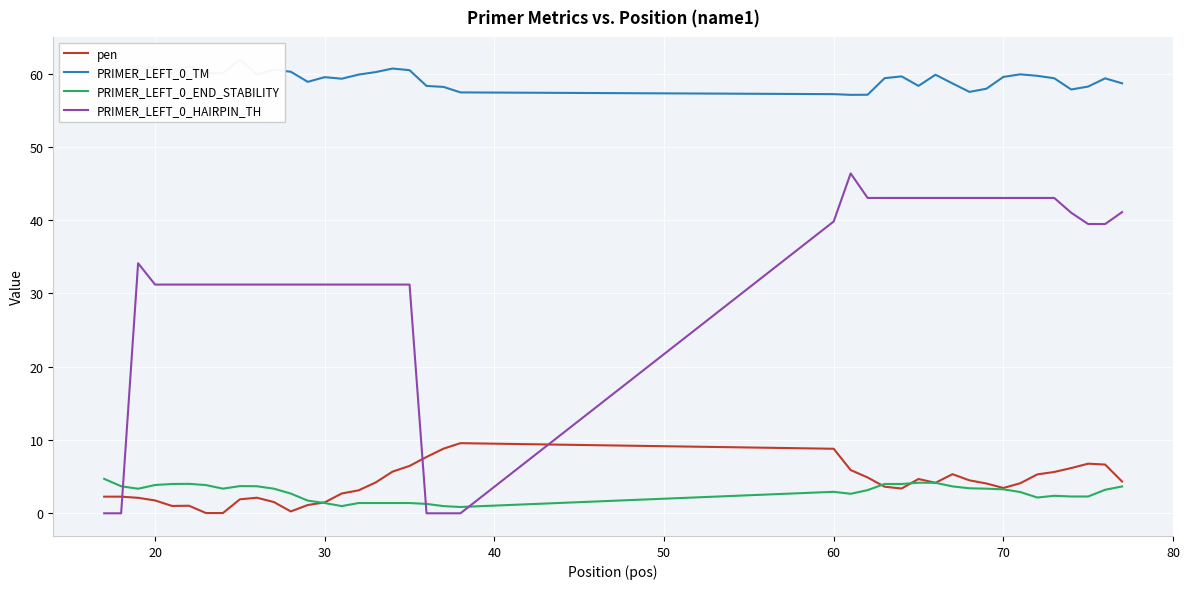

True or false: pen and PRIMER_LEFT_0_HAIRPIN_TH cross at least once.

True